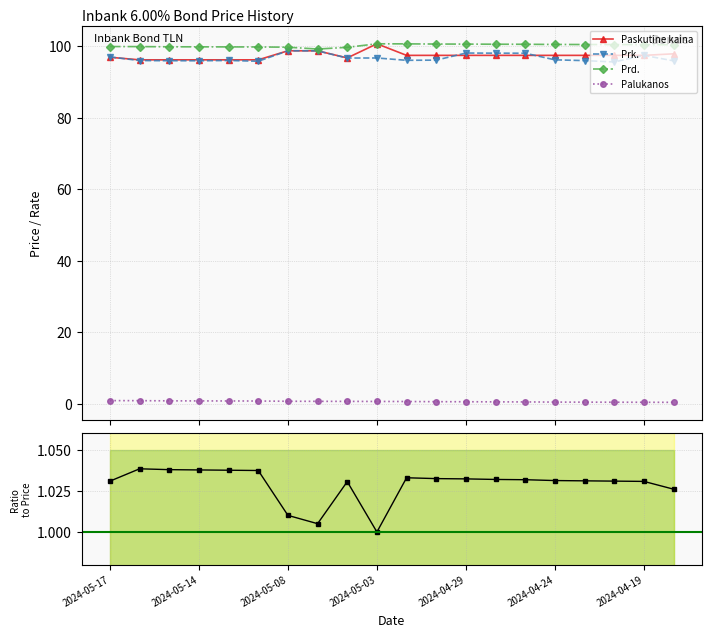

What is the value of the Prd. / Paskutine kaina point at the 5th from the left?

1.0